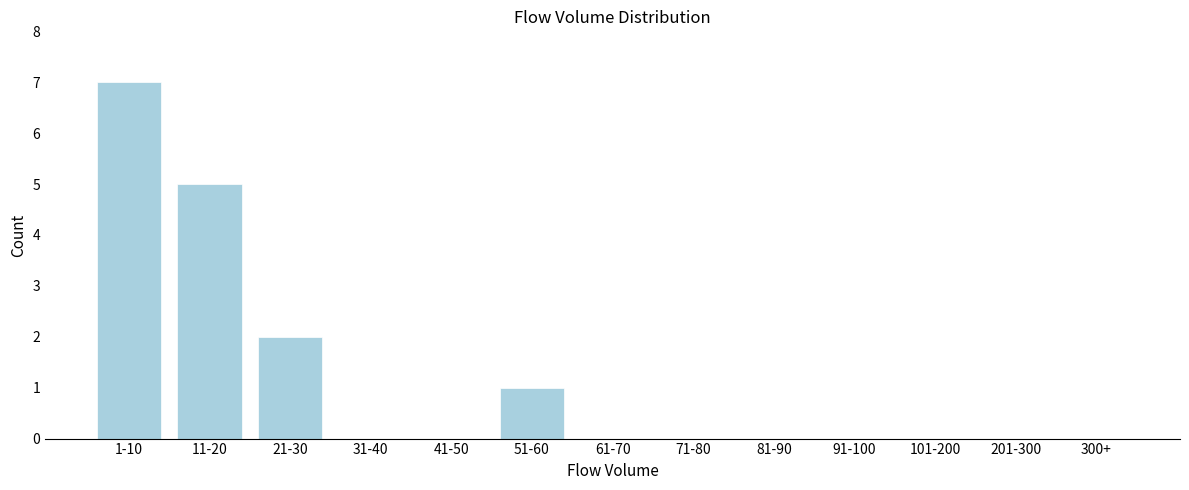

Reading left to right, what are all the values shown in this chart?

1-10=7	11-20=5	21-30=2	31-40=0	41-50=0	51-60=1	61-70=0	71-80=0	81-90=0	91-100=0	101-200=0	201-300=0	300+=0